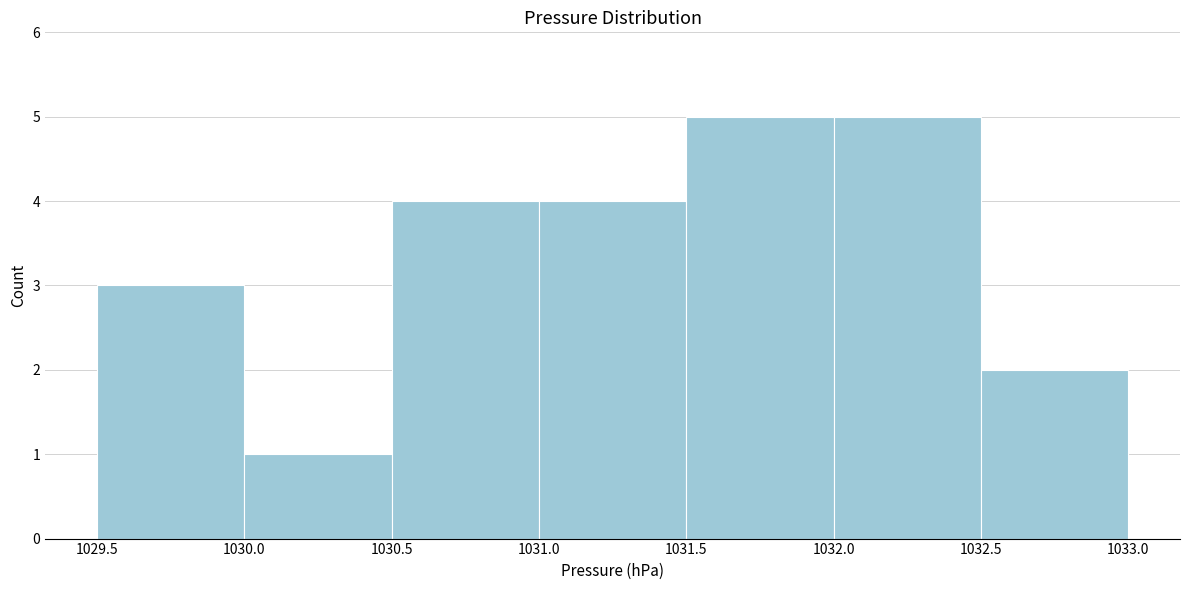

How tall is the bar that spans 1030.5 to 1031.0 on the x-axis? The values are not printed on the chart, so give them approximately, as read against the axis.

4